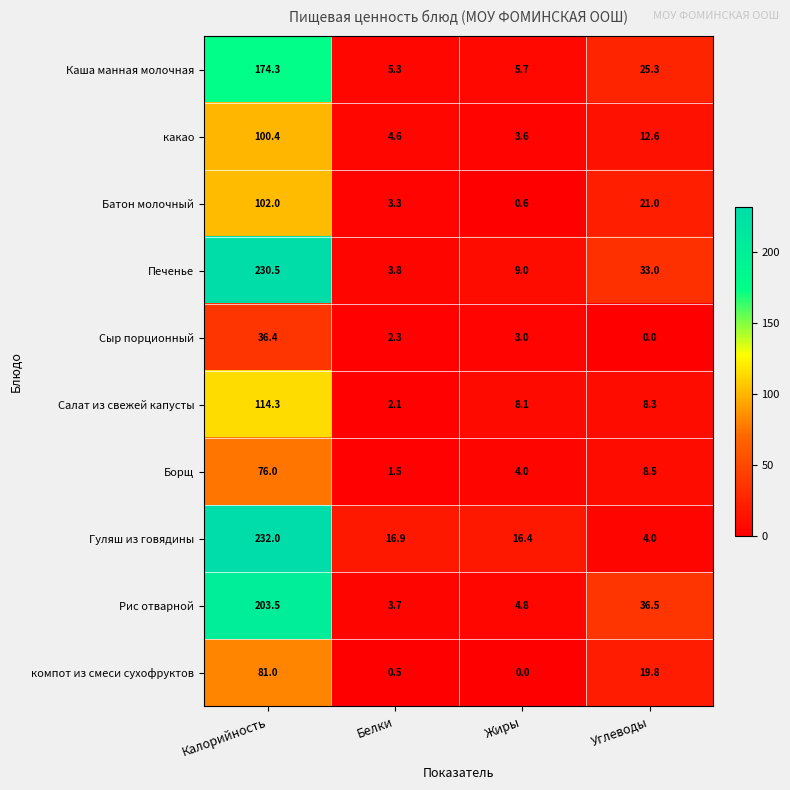

Which series has the largest range (max minus min)?

Гуляш из говядины